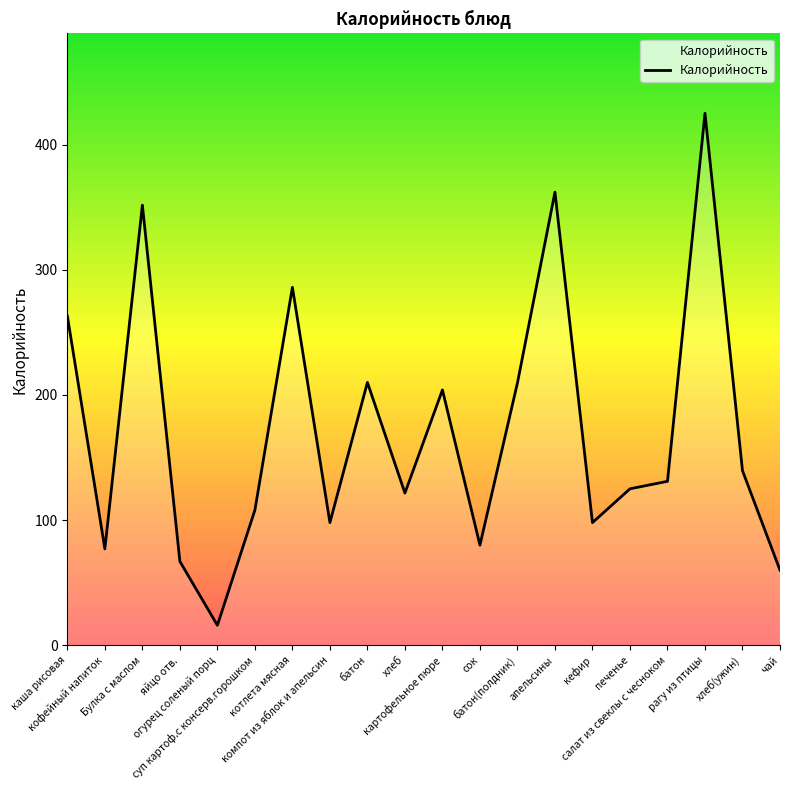

What is the minimum value shown in the chart?

16.0